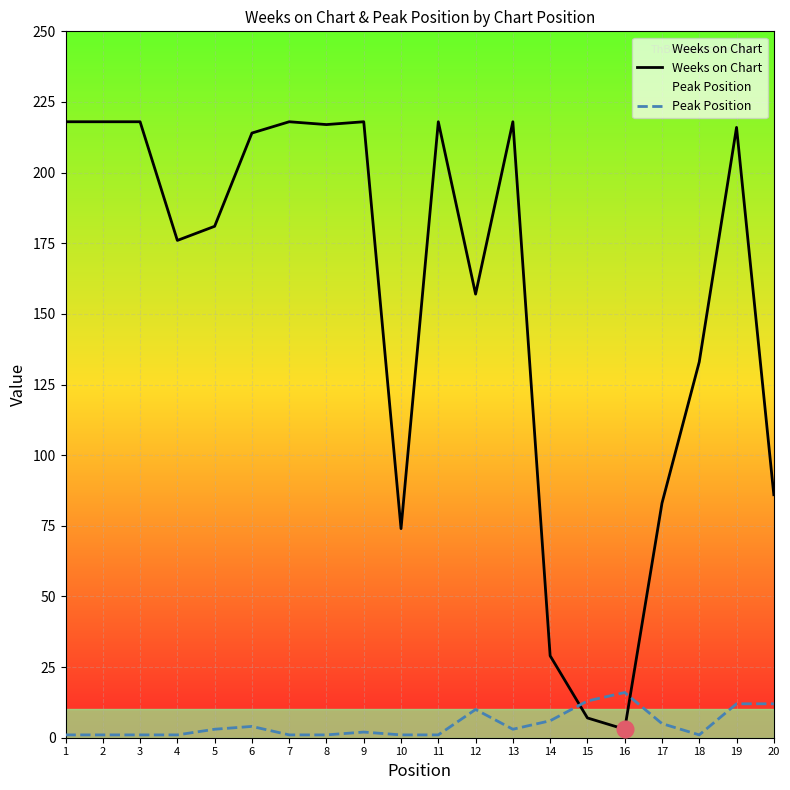

At which label does Weeks on Chart reach its minimum?

16